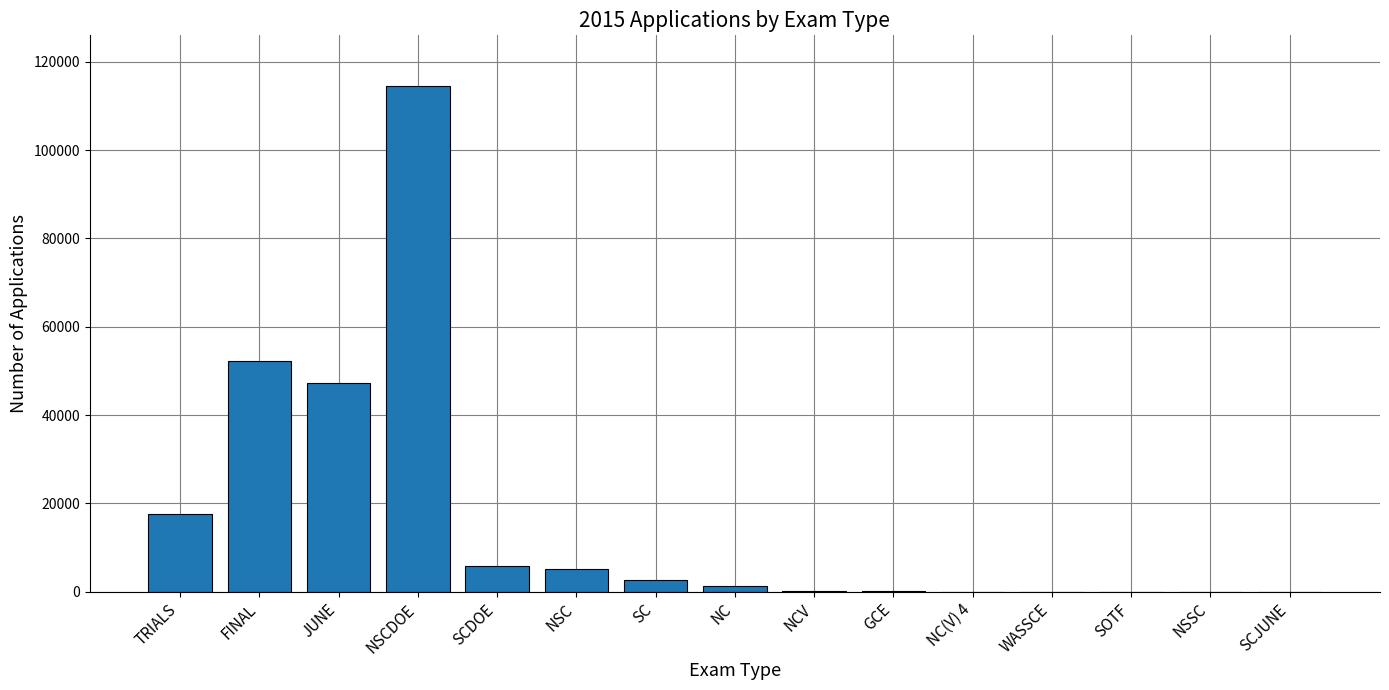

What value does the data have at NSCDOE?

114505